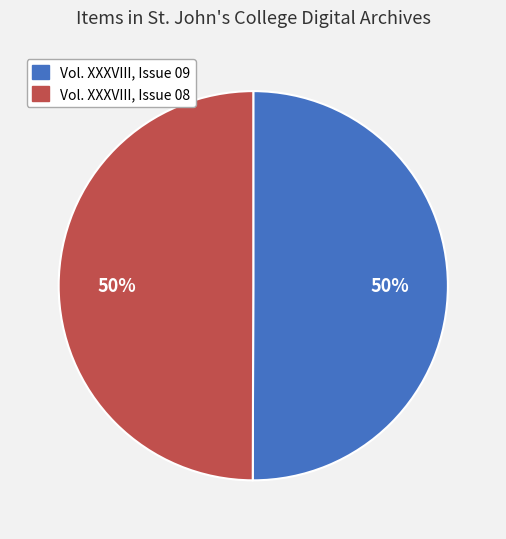

To the nearest percent, what percentage of the pie is Vol. XXXVIII, Issue 08?

50%